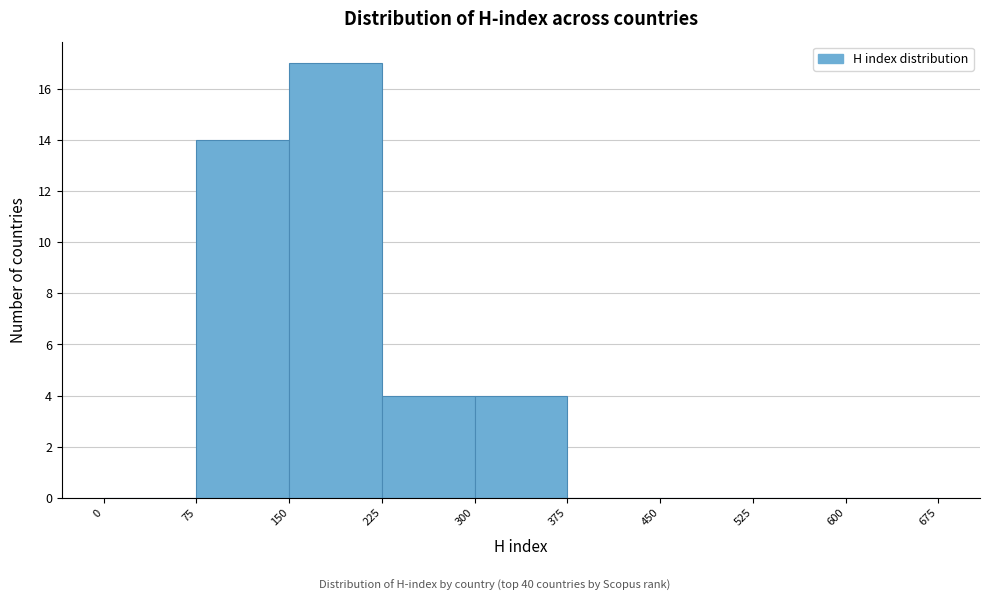

Reading left to right, list every bar in this chart as the range it spans on the x-axis followed by its height. The values are not printed on the chart, so give them approximately, as read against the axis.

0 to 75: 0
75 to 150: 14
150 to 225: 17
225 to 300: 4
300 to 375: 4
375 to 450: 0
450 to 525: 0
525 to 600: 0
600 to 675: 0